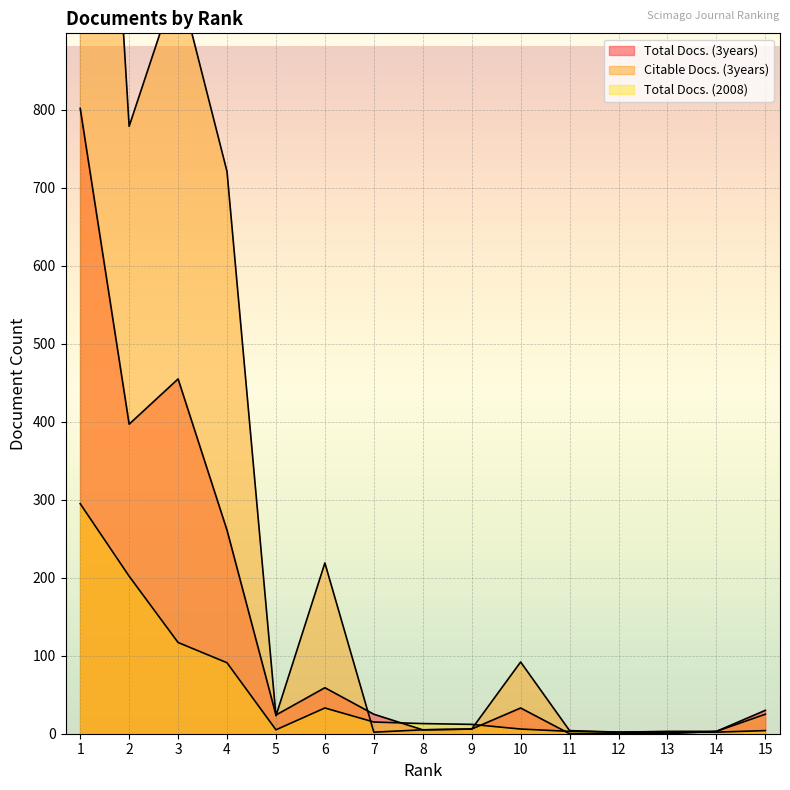

At how many categories does at least one series exceed 934?

2